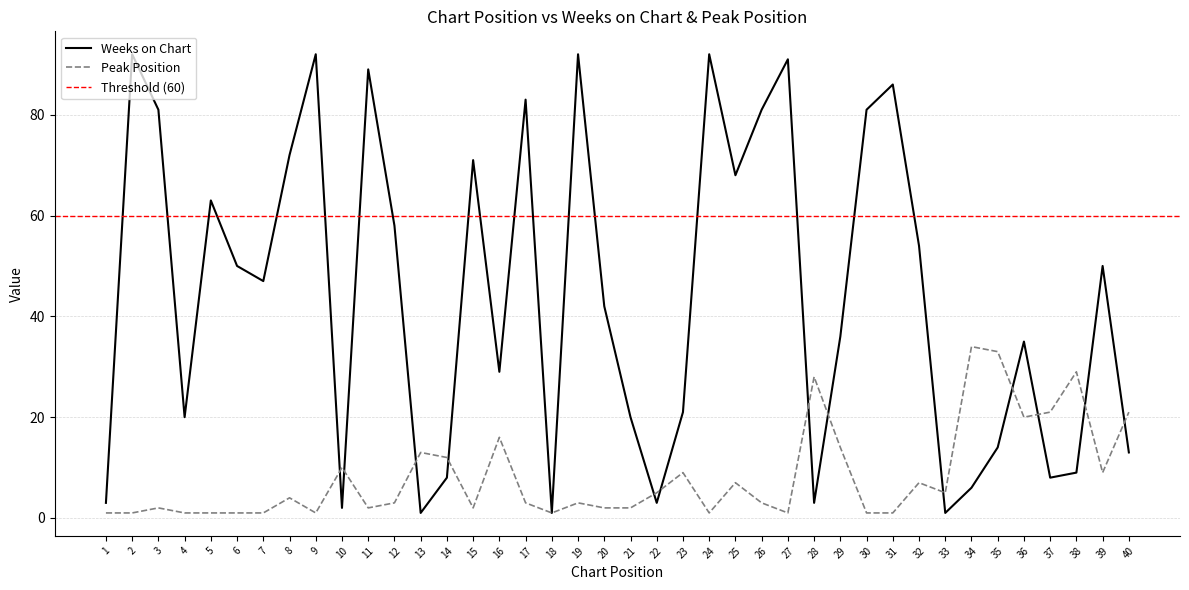

At which label does Peak Position first exceed 3?

8